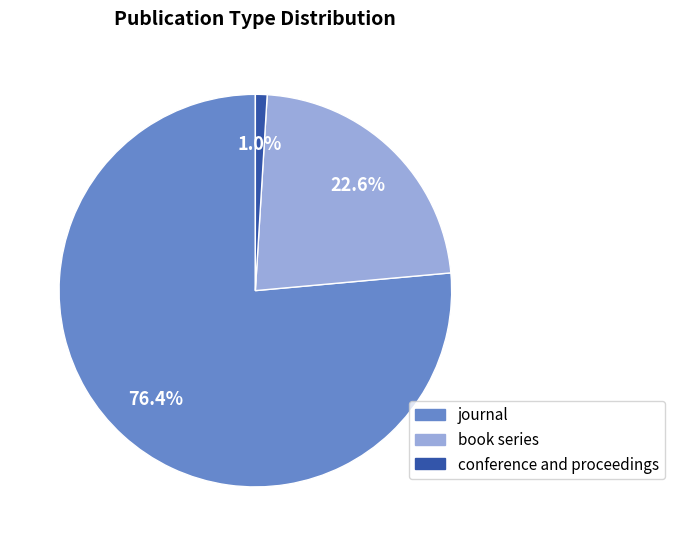

To the nearest percent, what is the average slice percentage?

33%